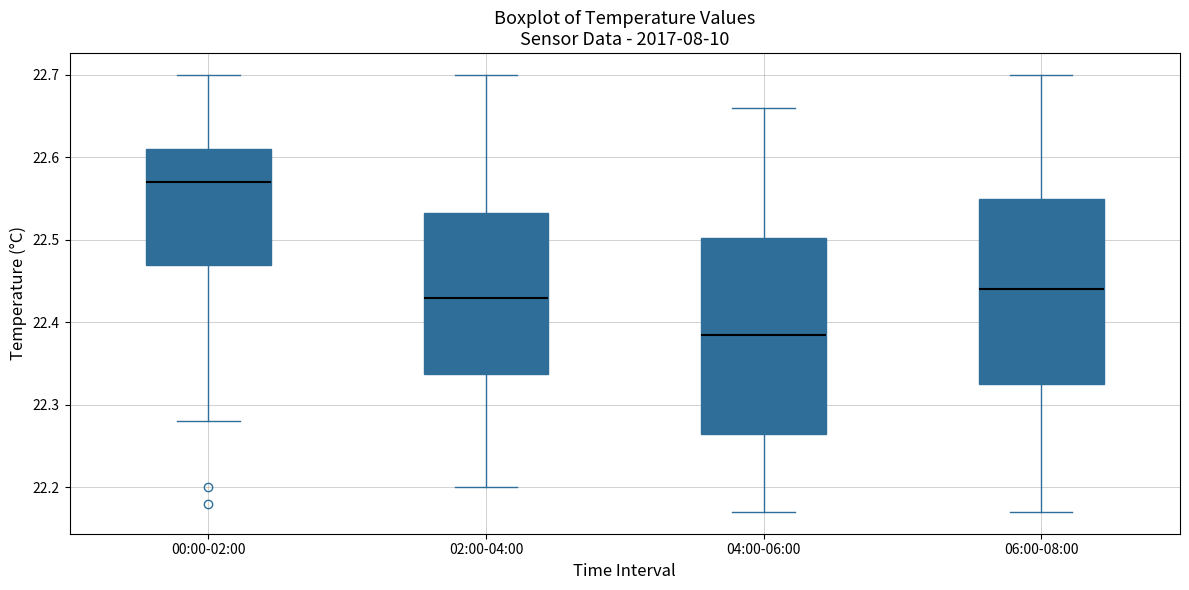

Which box is the tallest, from its lower edge to its upper edge?

04:00-06:00